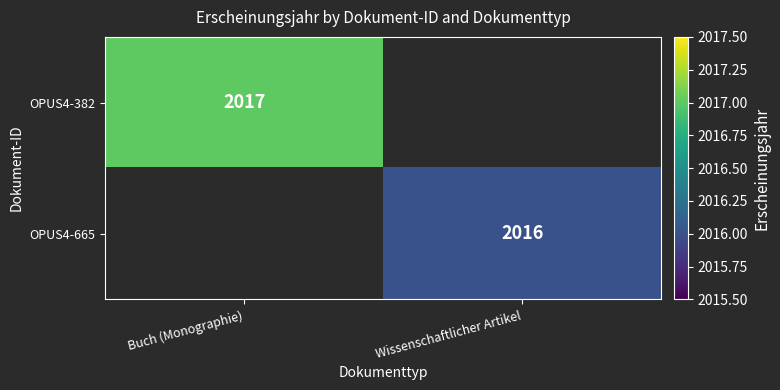

True or false: OPUS4-665 has a value of 509 at Wissenschaftlicher Artikel.

False